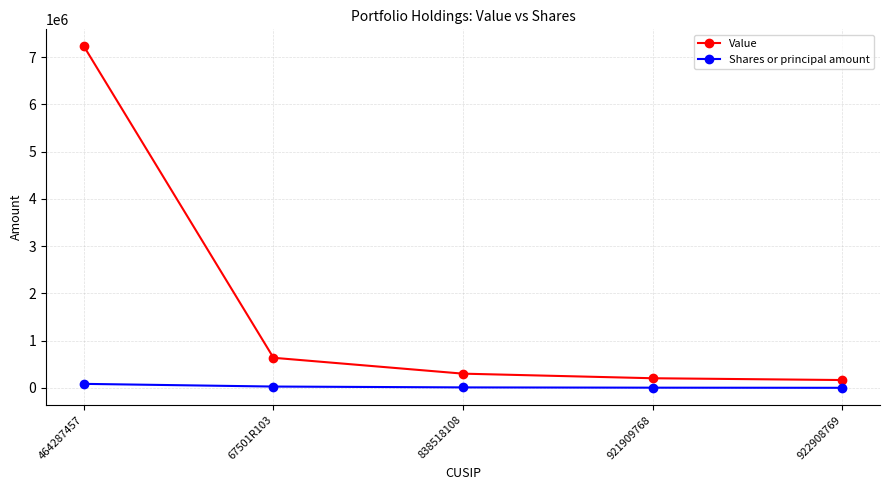

What is the label of the 2nd point from the right?

921909768